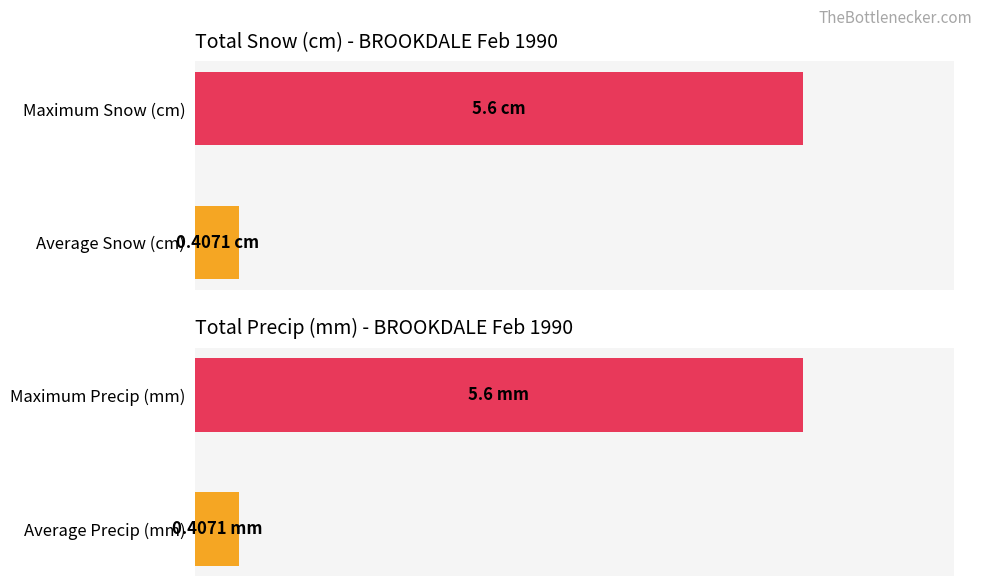

How many data points in Total Precip (mm) are less than 5?

1